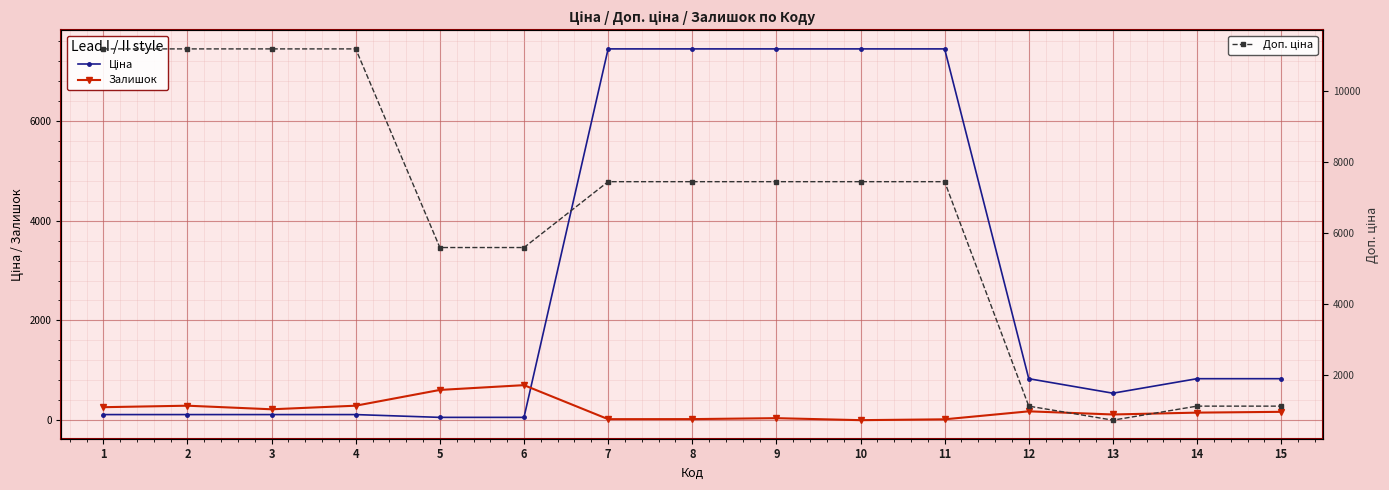

True or false: Доп. ціна and Залишок intersect in this chart.

False